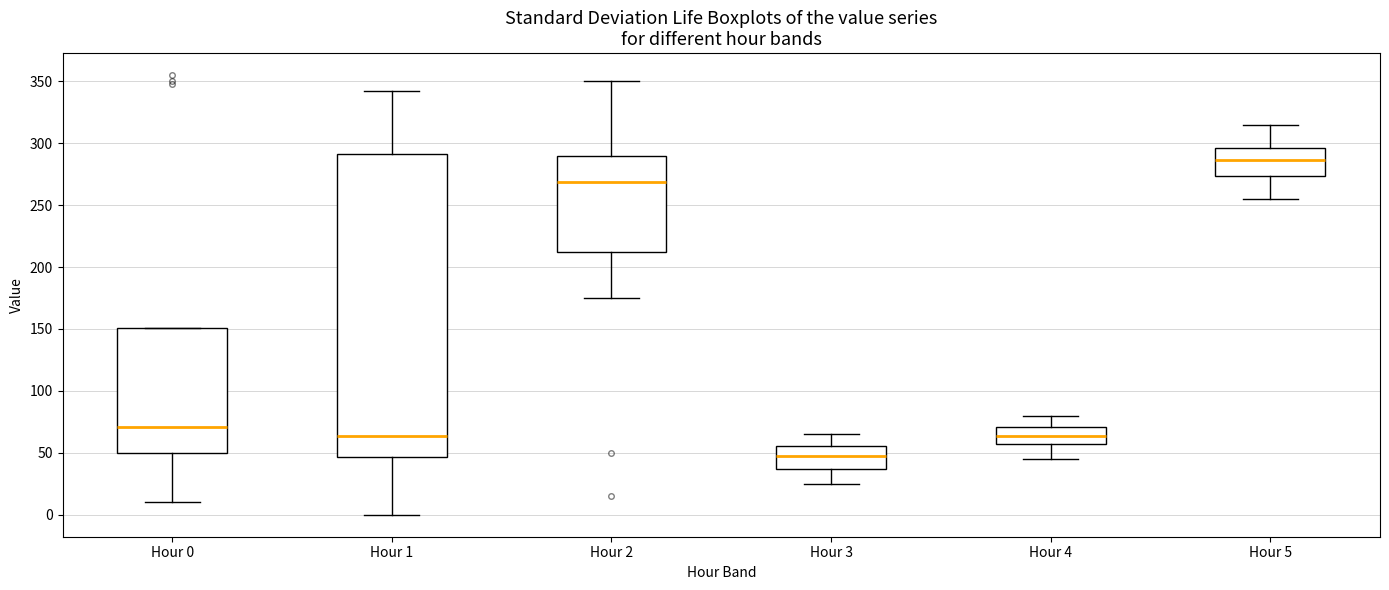

Where does the upper whisker of the box for Hour 3 end on the y-axis? The values are not printed on the chart, so give them approximately, as read against the axis.

65